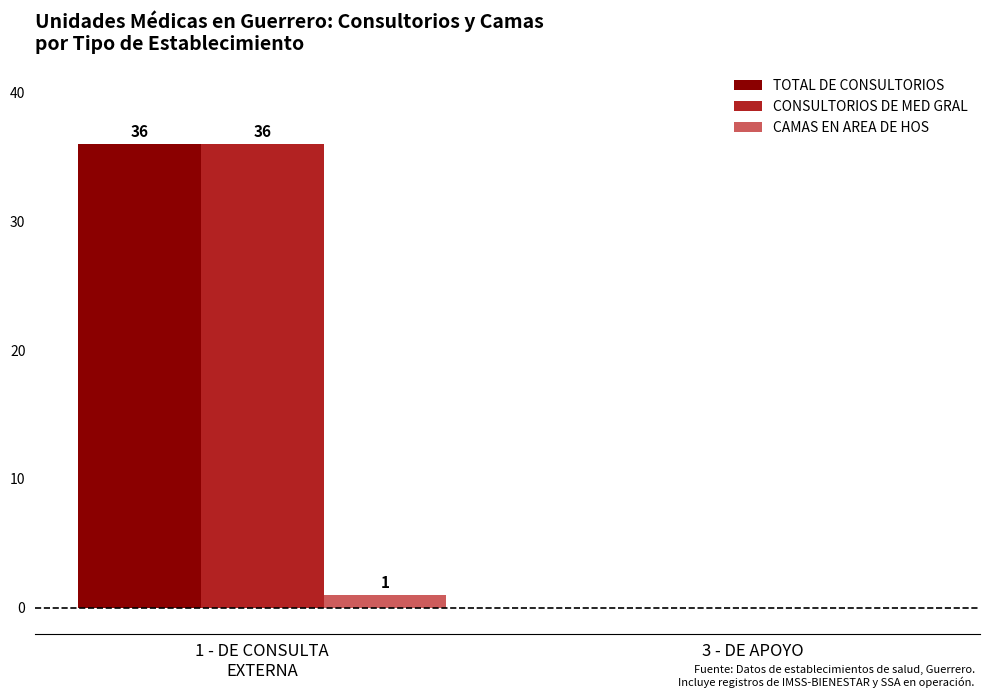

What is the sum of all CONSULTORIOS DE MED GRAL values?

36